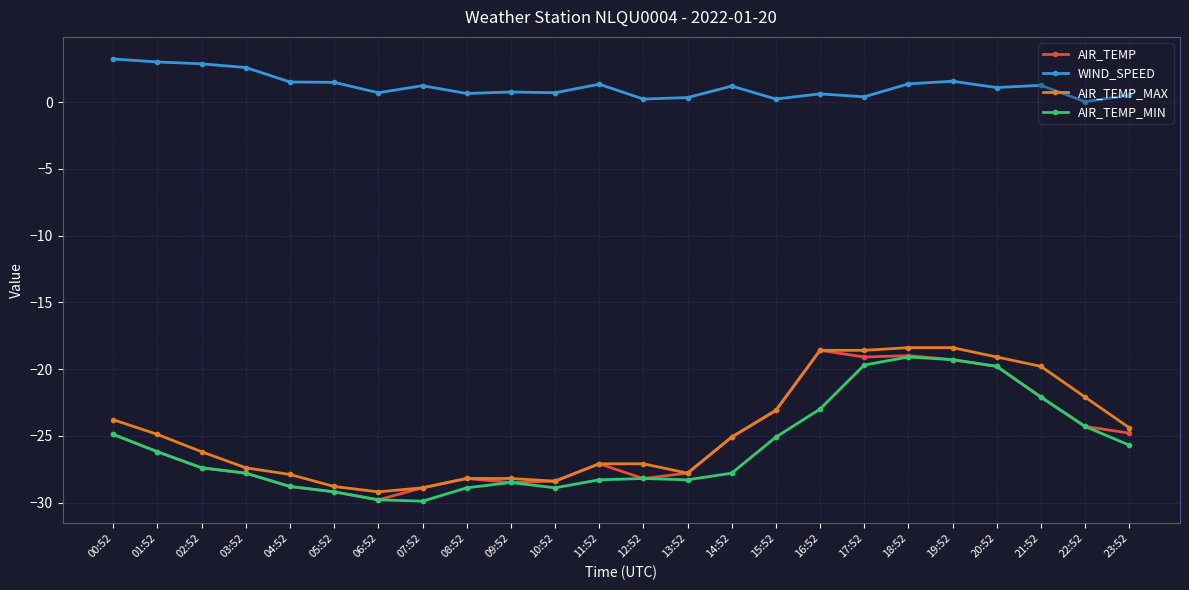

Where does the AIR_TEMP_MIN series first go above -27?

00:52